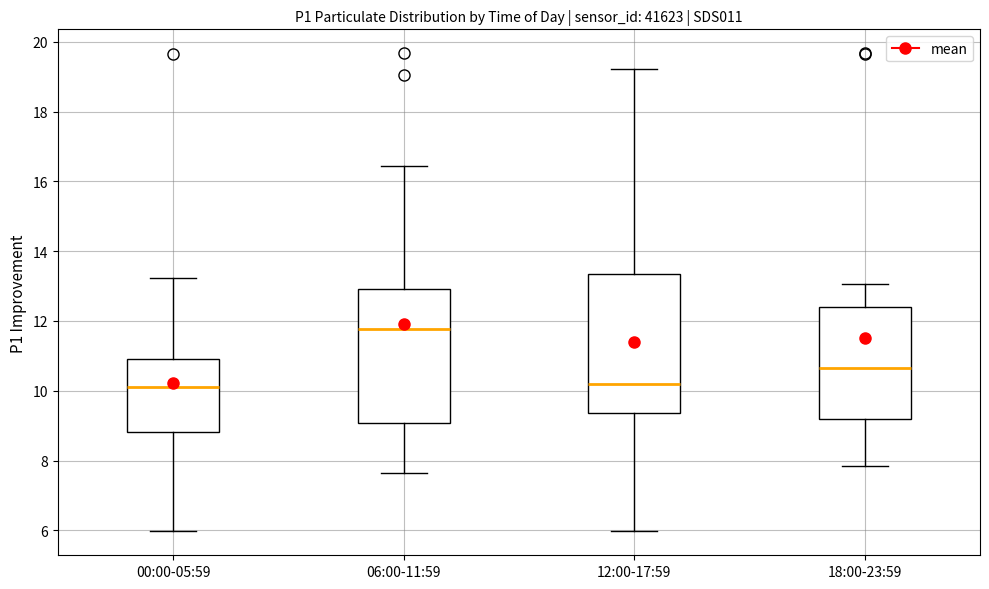

Where does the median line of the box for 12:00-17:59 sit on the y-axis? The values are not printed on the chart, so give them approximately, as read against the axis.

10.2